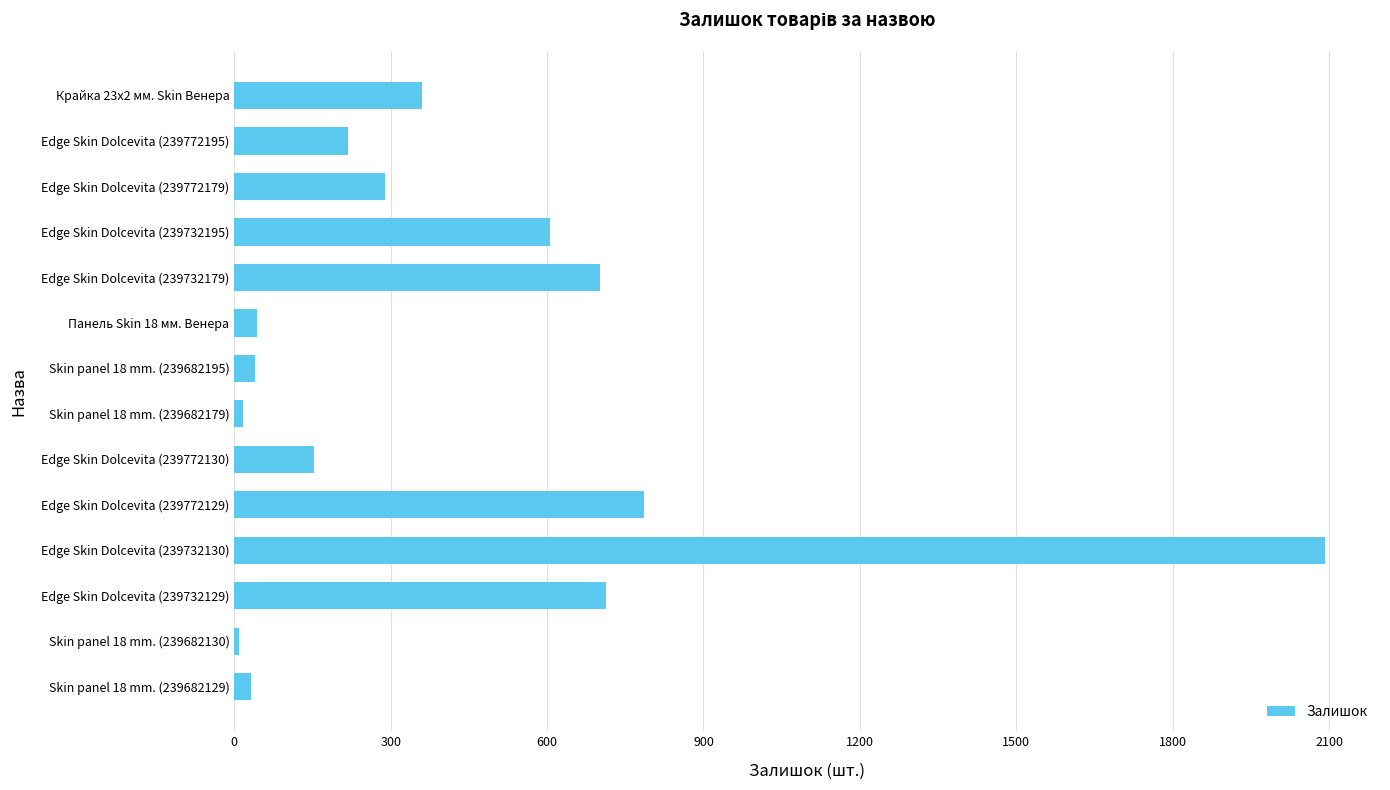

What is the ratio of the value at Крайка 23x2 мм. Skin Венера to the value at Панель Skin 18 мм. Венера?

8.2